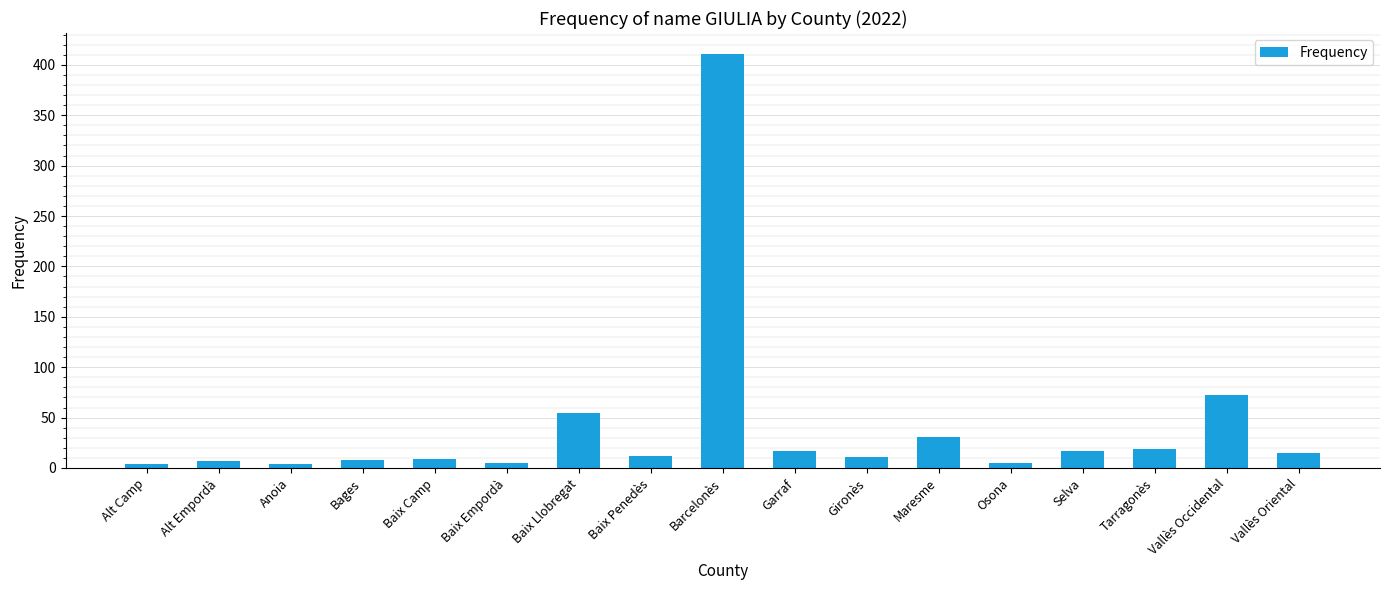

What is the sum of the values at Tarragonès and Gironès?

30